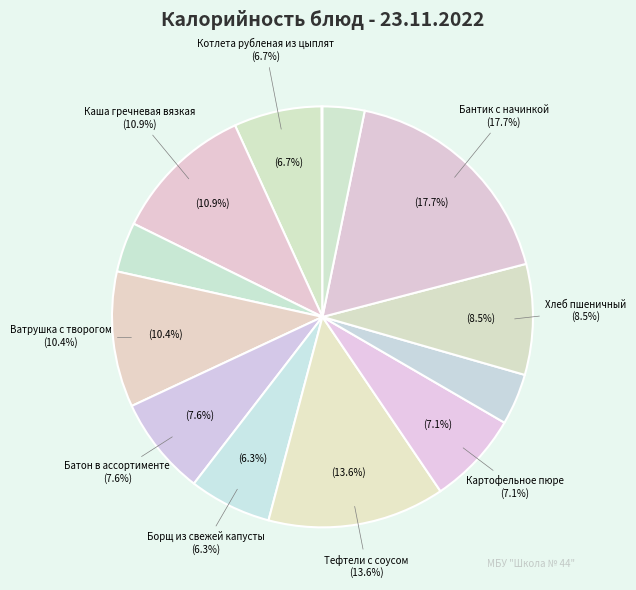

The Бантик с начинкой slice represents 11% of the pie. True or false?

False